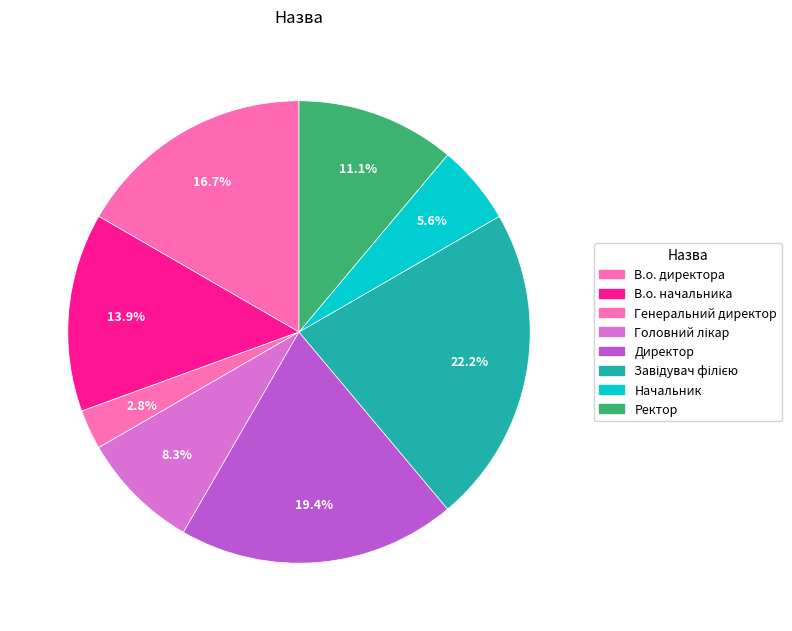

How much of the chart is everything except Завідувач філією?

77.8%